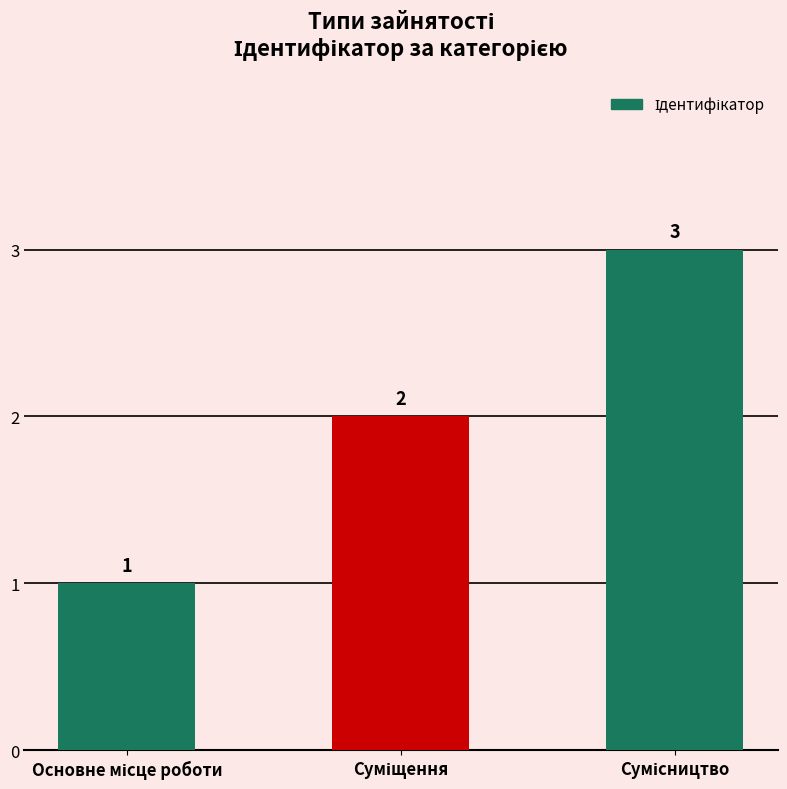

What is the value of the 1st bar from the left?

1